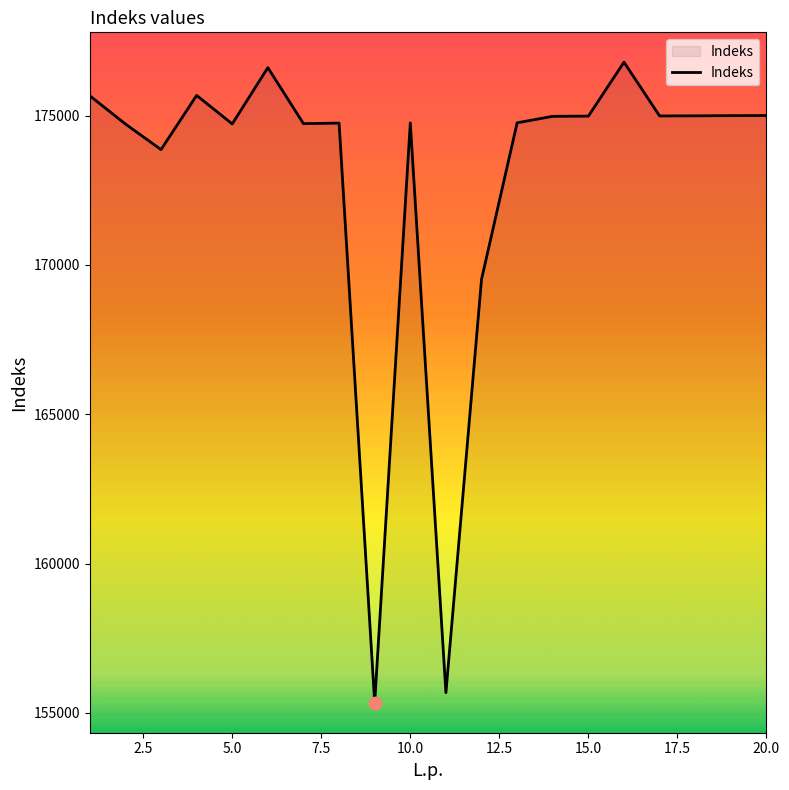

What is the smallest value displayed?

155338